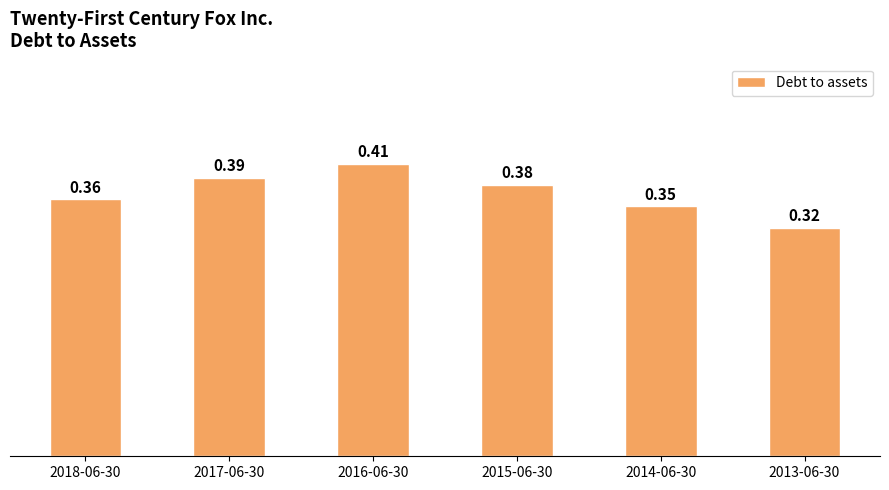

List the labels in order of value, smallest first.

2013-06-30, 2014-06-30, 2018-06-30, 2015-06-30, 2017-06-30, 2016-06-30